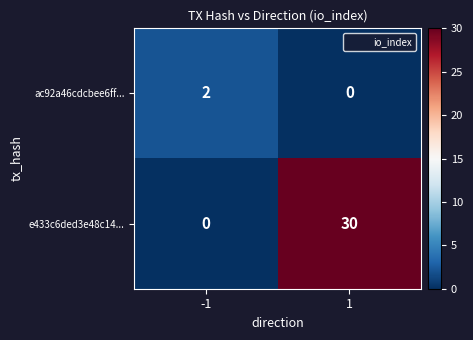

What is the approximate value of e433c6ded3e48c14... at 1?

30